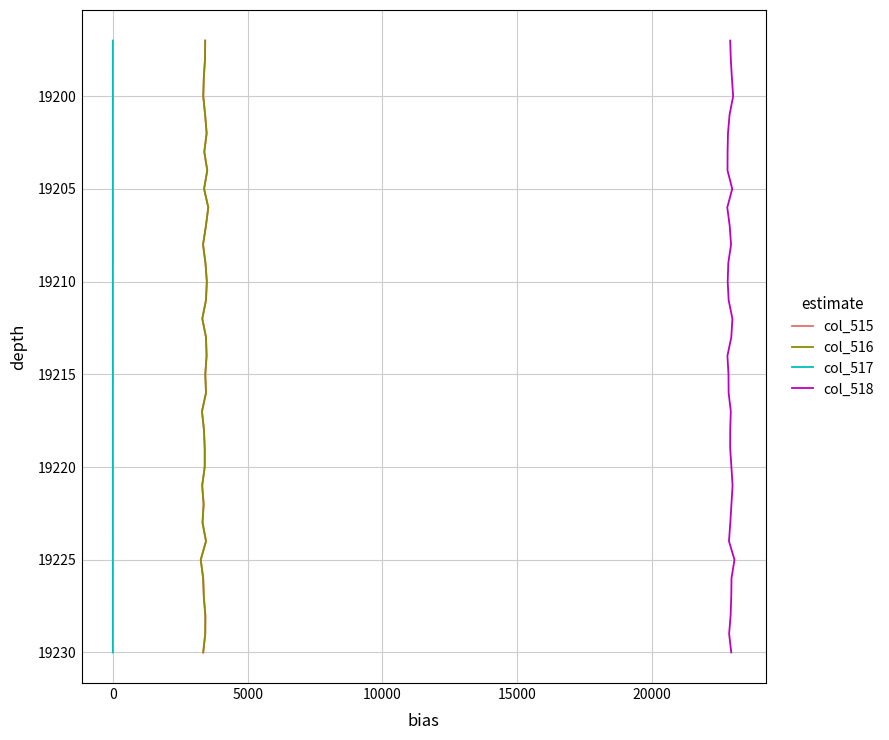

Is the value of col_516 at 21 greater than the value of col_517 at −5000?

Yes